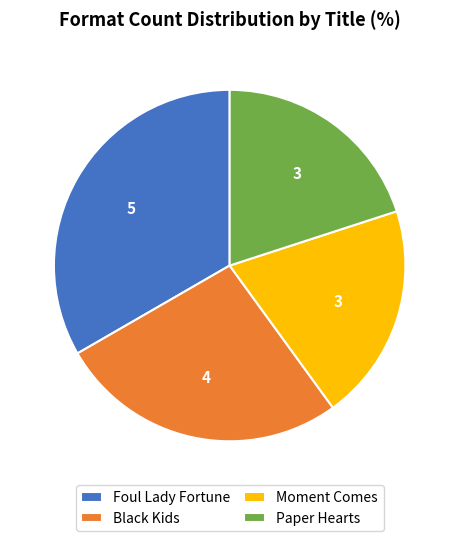

Is it true that Foul Lady Fortune is 33% of the pie?

True